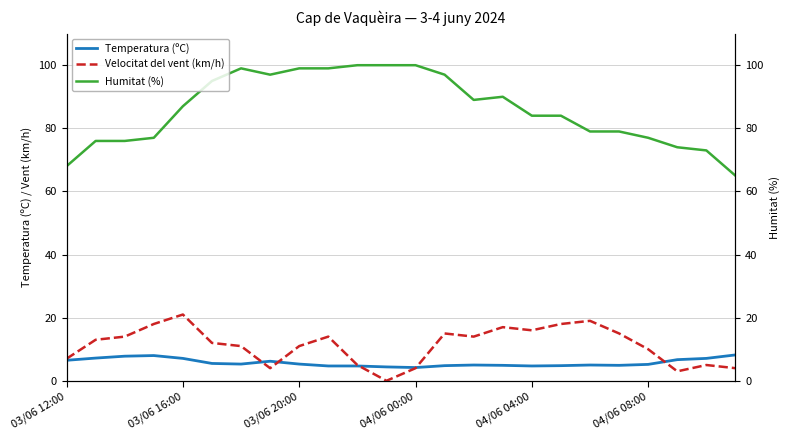

True or false: Velocitat del vent (km/h) and Humitat (%) cross at least once.

False